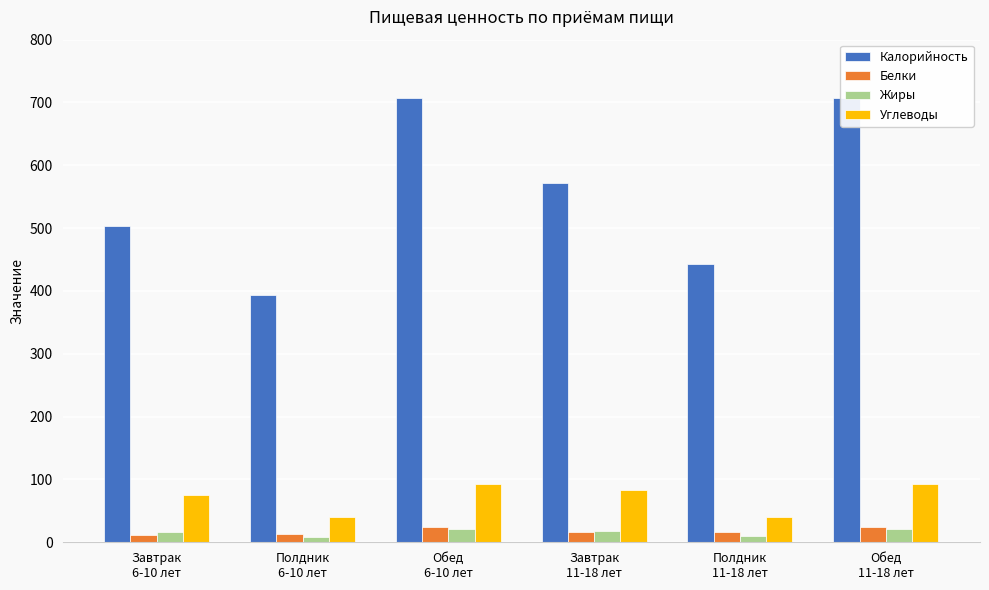

Which series has the largest range (max minus min)?

Калорийность